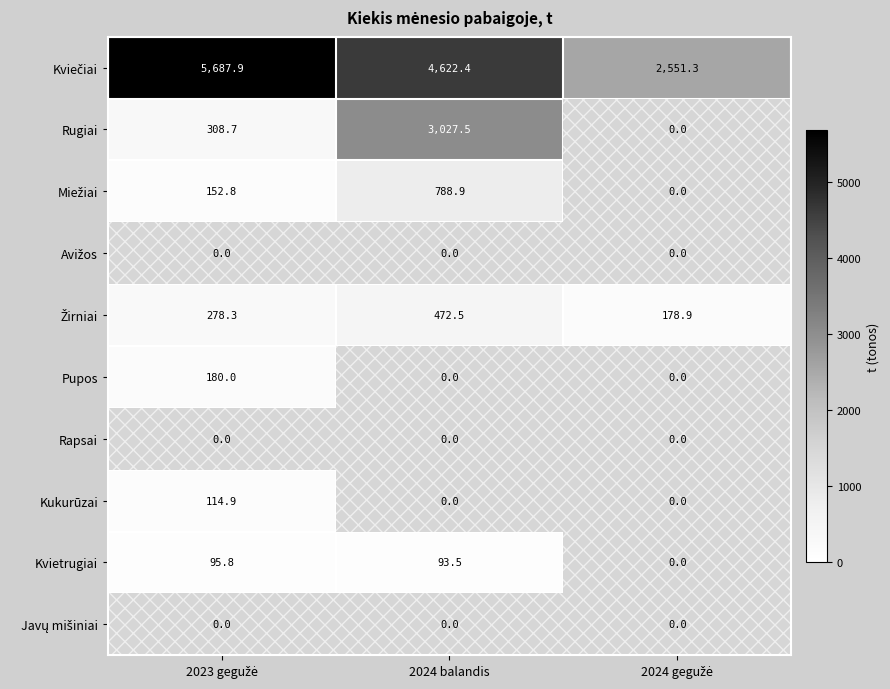

What is the maximum value shown in the chart?

5687.9